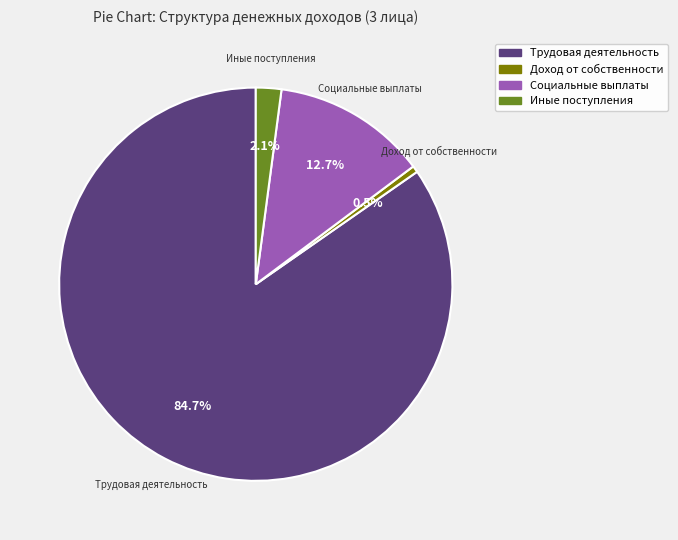

Does any single category account for the majority?

Yes